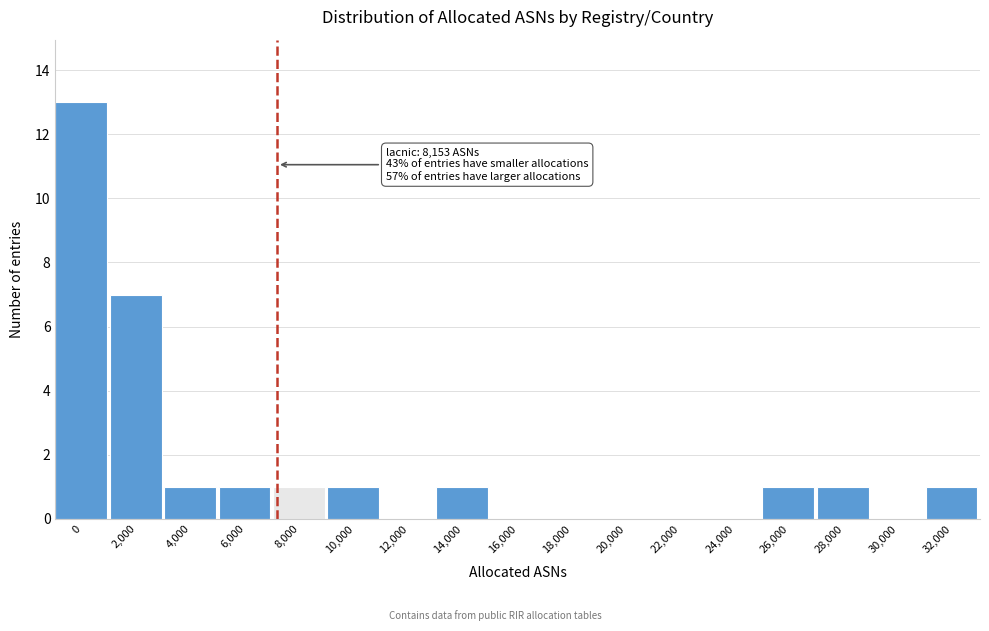

Reading right to left, list all the values displayed in this chart.

32,000=1	30,000=0	28,000=1	26,000=1	24,000=0	22,000=0	20,000=0	18,000=0	16,000=0	14,000=1	12,000=0	10,000=1	8,000=1	6,000=1	4,000=1	2,000=7	0=13